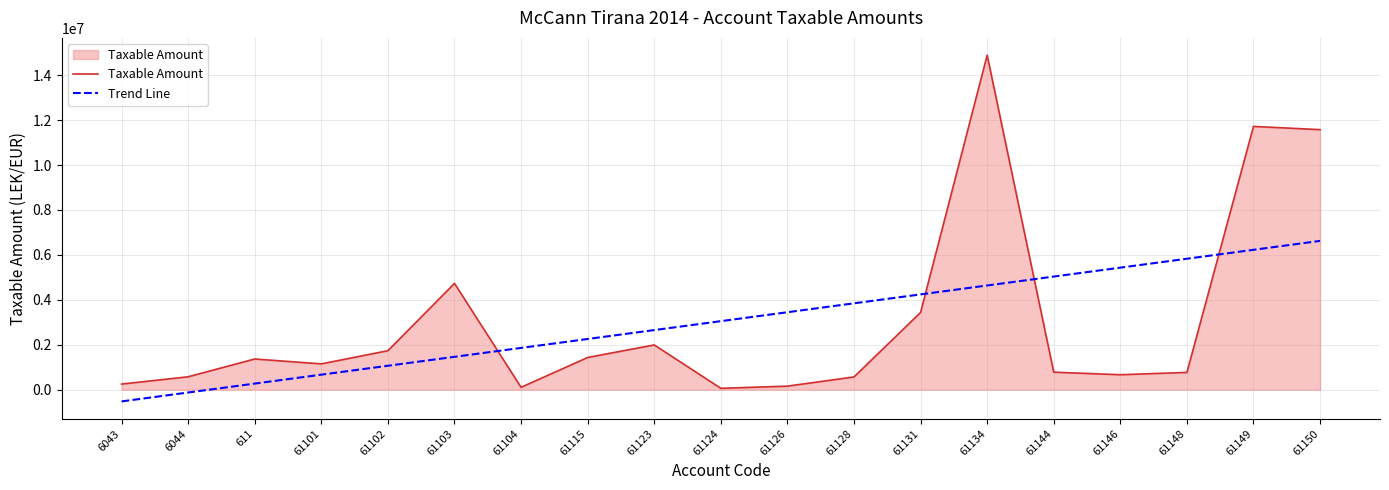

What position from the right is 611?

17